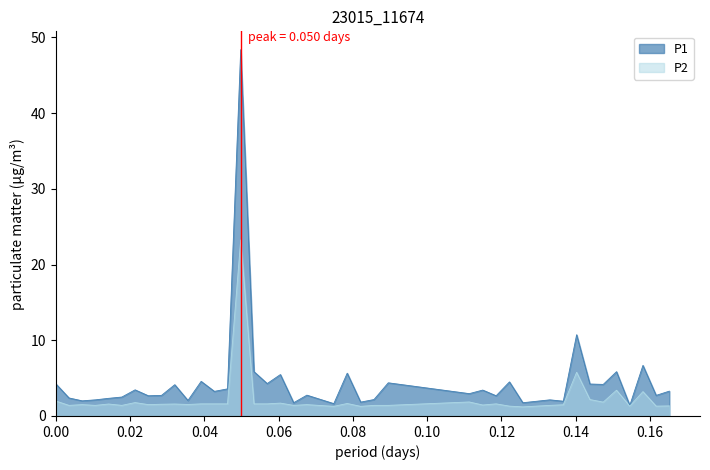

True or false: P1 and P2 intersect in this chart.

False